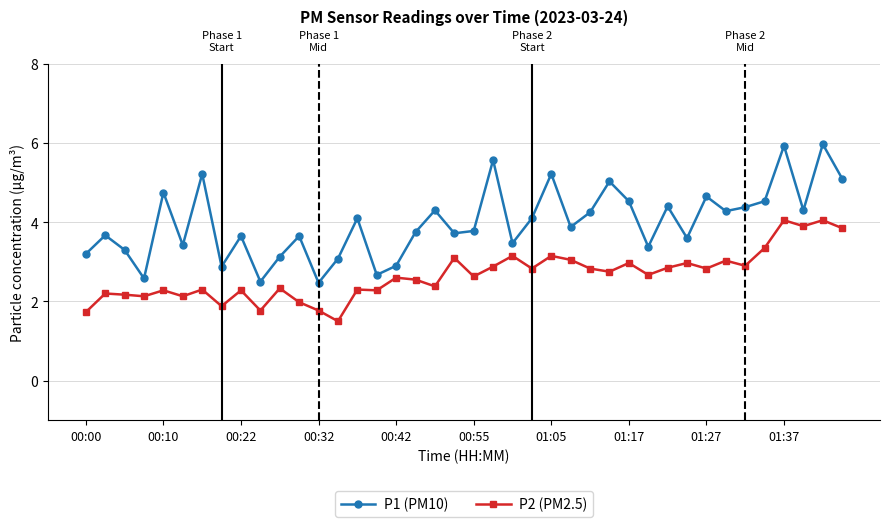

True or false: P2 (PM2.5) and P1 (PM10) cross at least once.

False